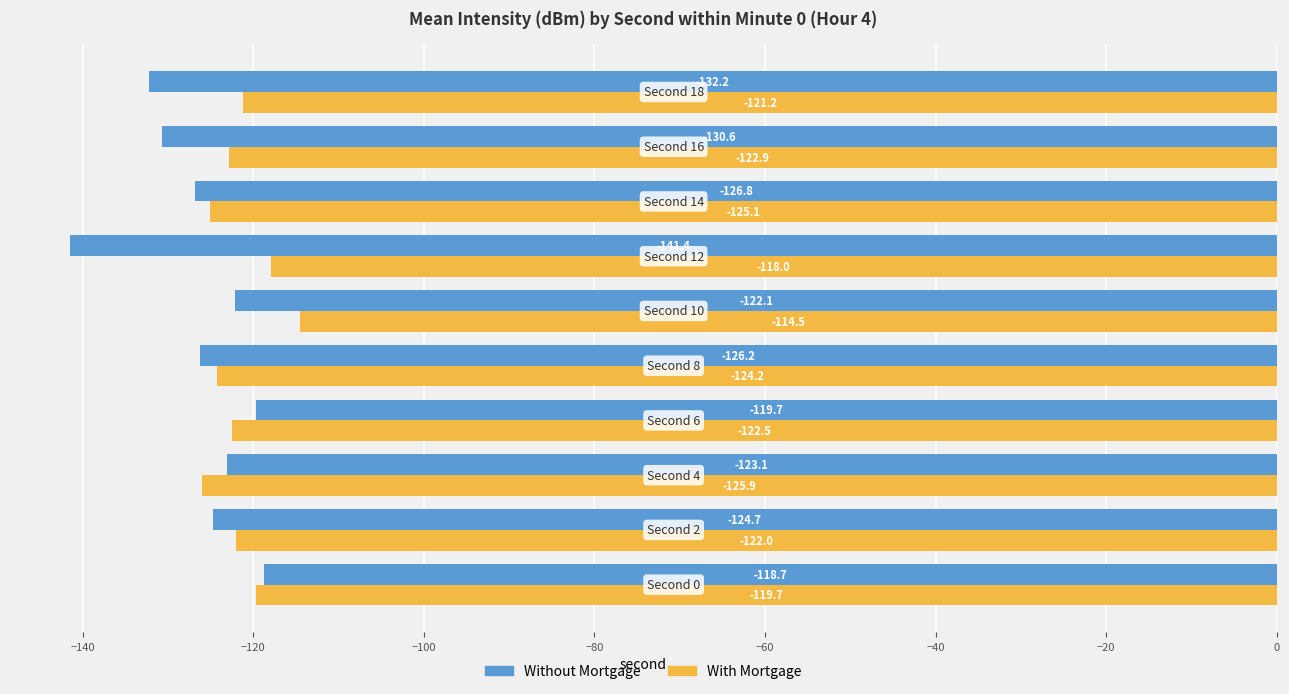

What is the average value of the With Mortgage series?

-121.6